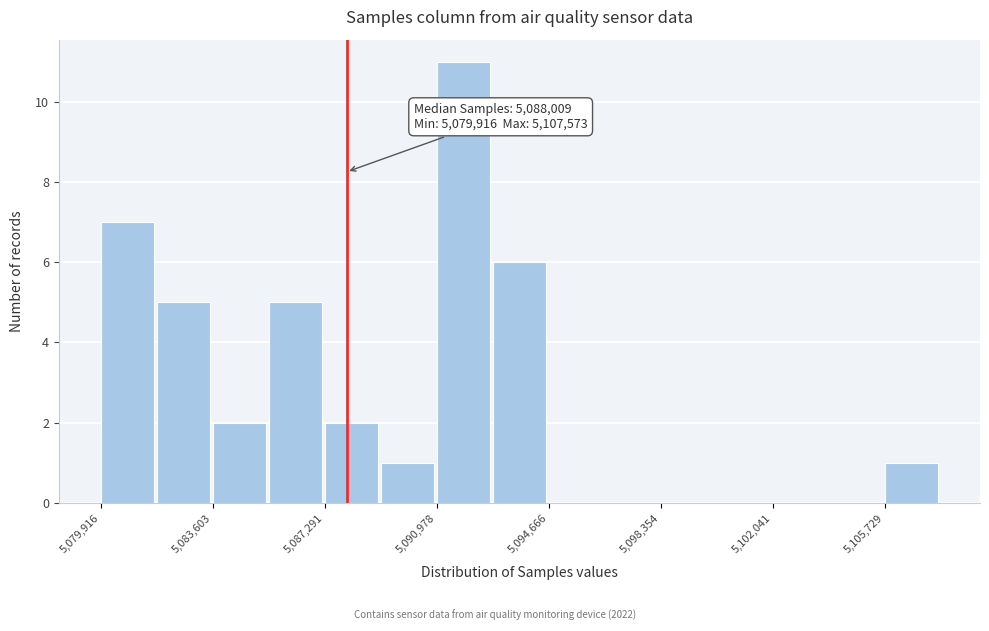

Read against the x-axis, roughly where is the centre of the tallest bar?

5092000